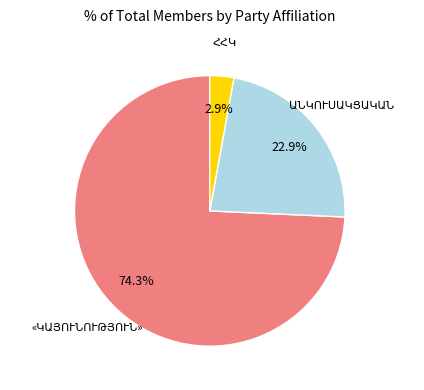

Does any single category account for the majority?

Yes